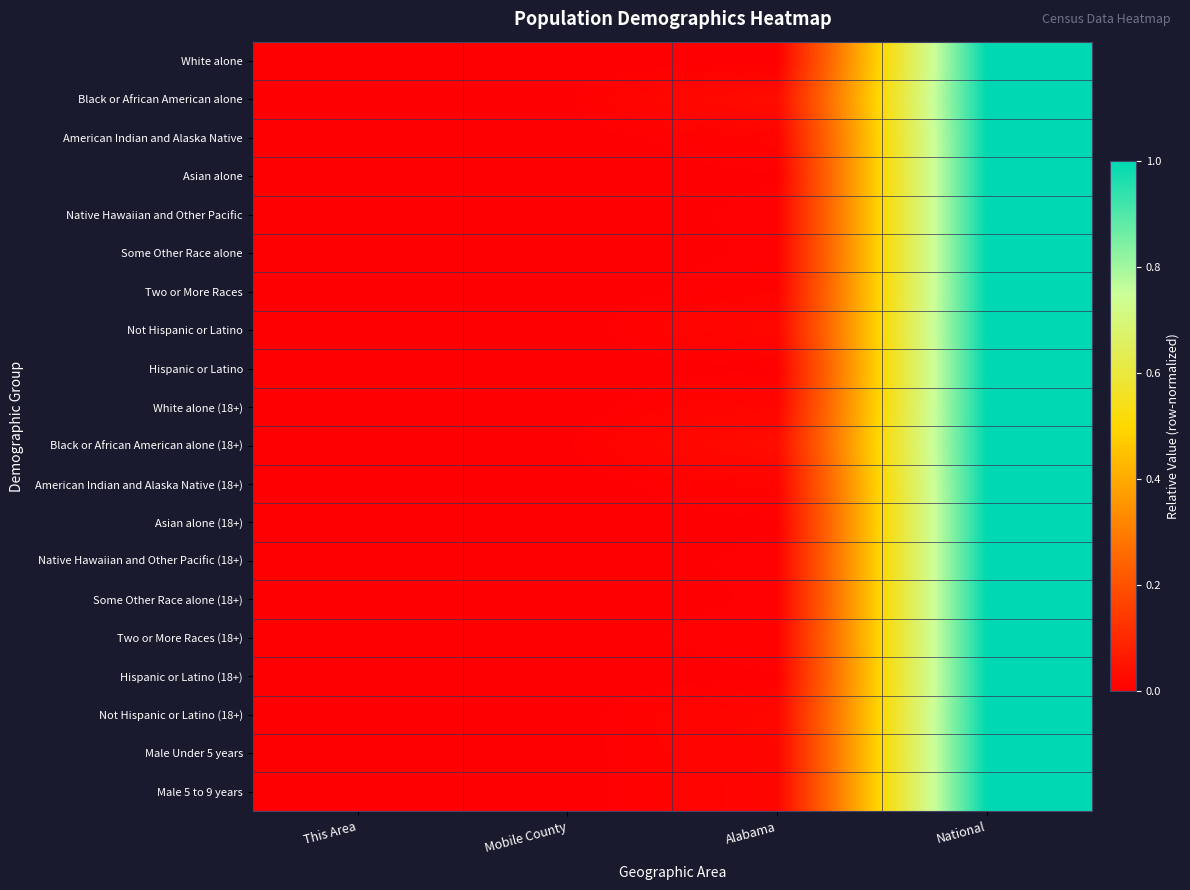

Between National and Mobile County, which is larger?

National